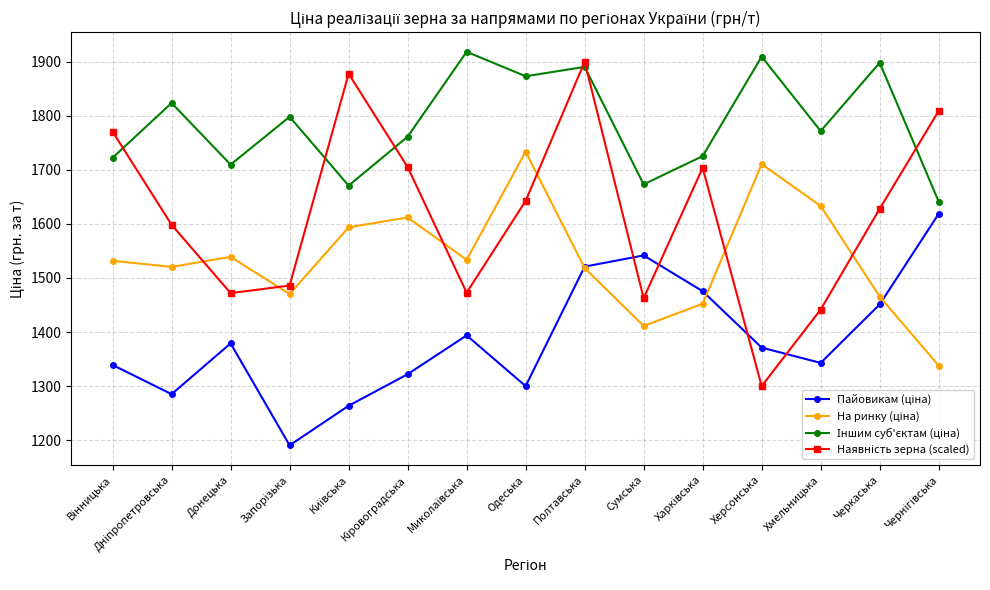

What is the label of the 14th point from the left?

Черкаська